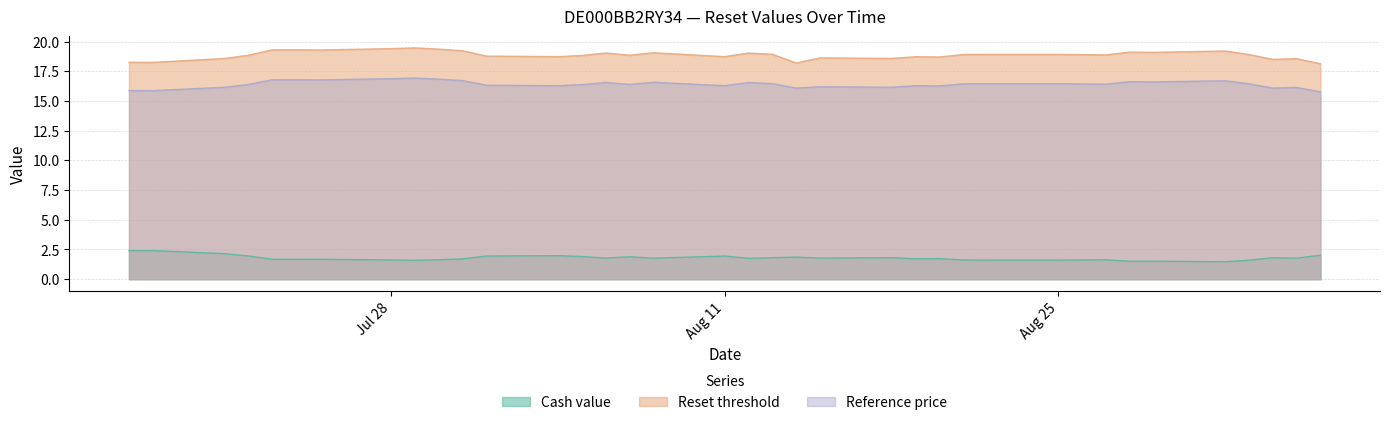

In Cash value, how many points are higher than both neighbors (excluding endpoints)?

11